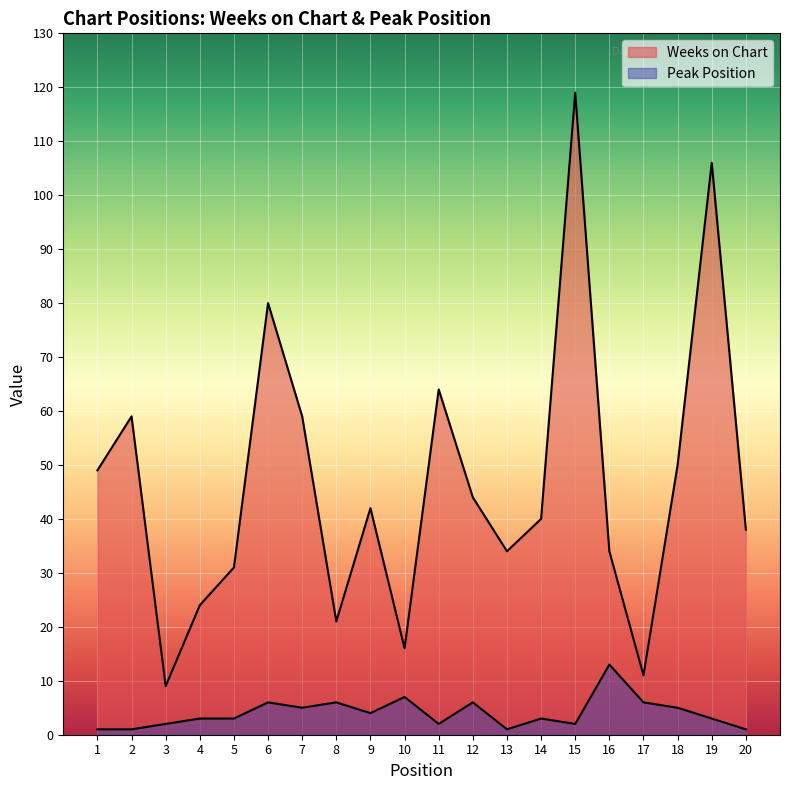

Reading left to right, what are all the values shown in this chart?

Weeks on Chart: 49	59	9	24	31	80	59	21	42	16	64	44	34	40	119	34	11	50	106	38
Peak Position: 1	1	2	3	3	6	5	6	4	7	2	6	1	3	2	13	6	5	3	1